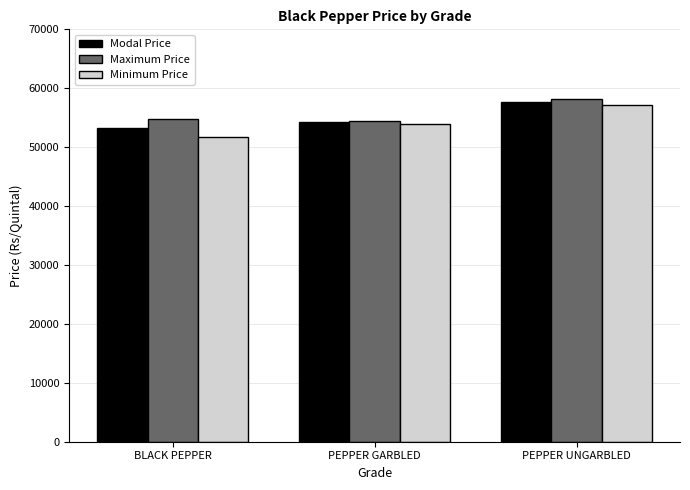

What is the sum of the Maximum Price values at BLACK PEPPER and PEPPER UNGARBLED?

113020.1